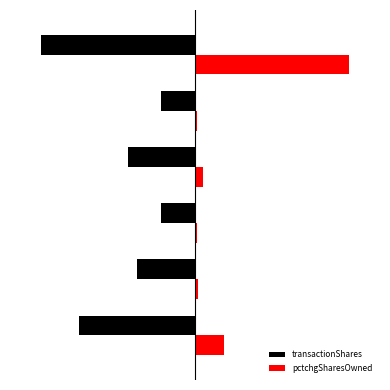

List the labels in order of transactionShares value, smallest first.

5, 0, 3, 1, 2, 4